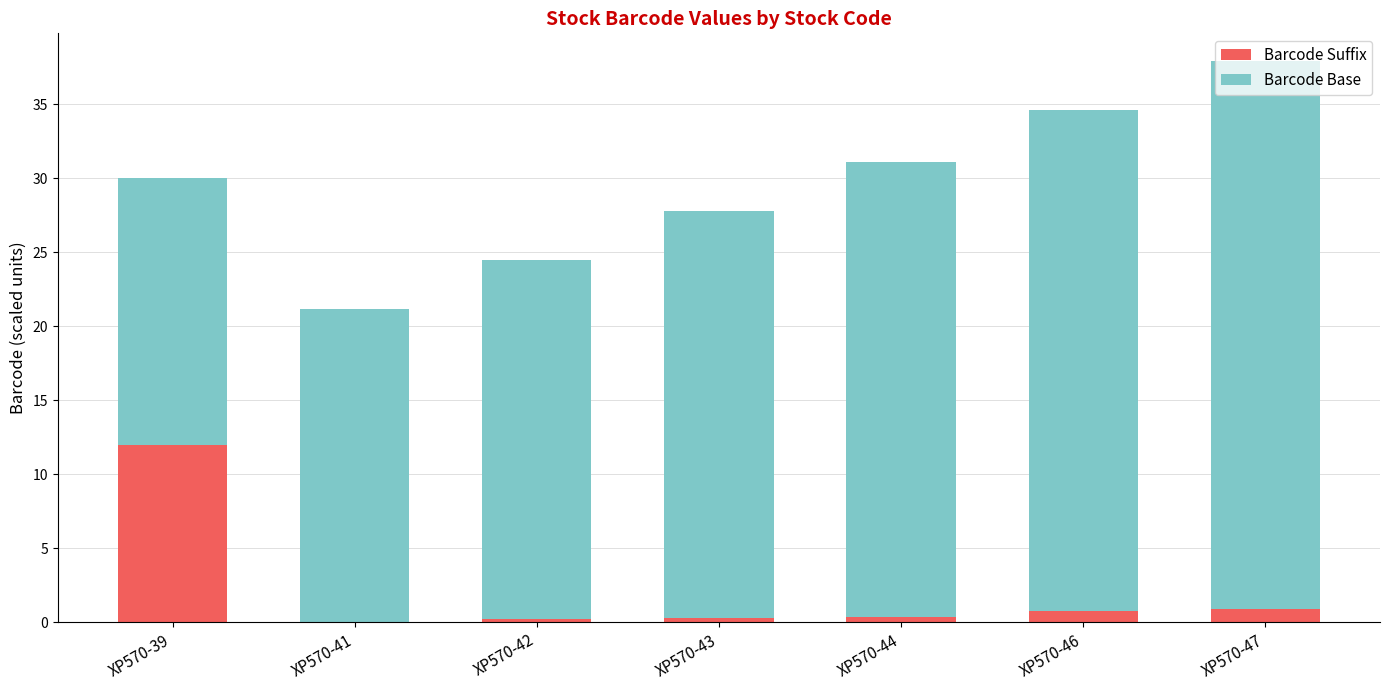

What is the total value across all series at XP570-47?

37.9